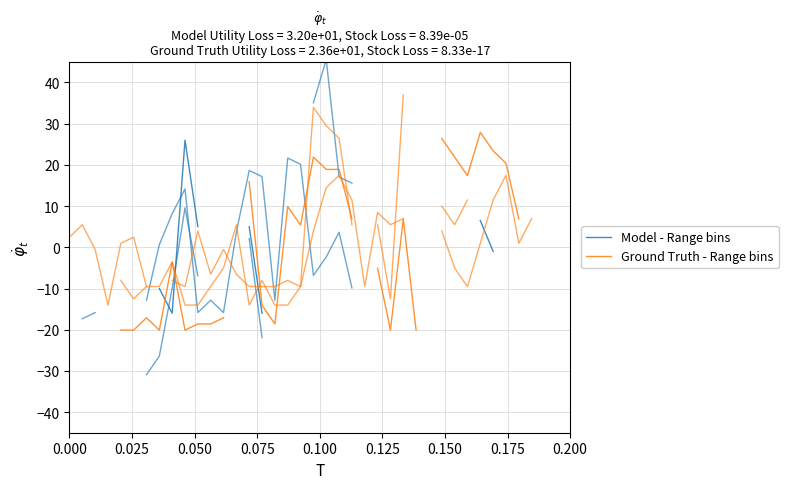

Is this an area chart (filled region under the line)?

No